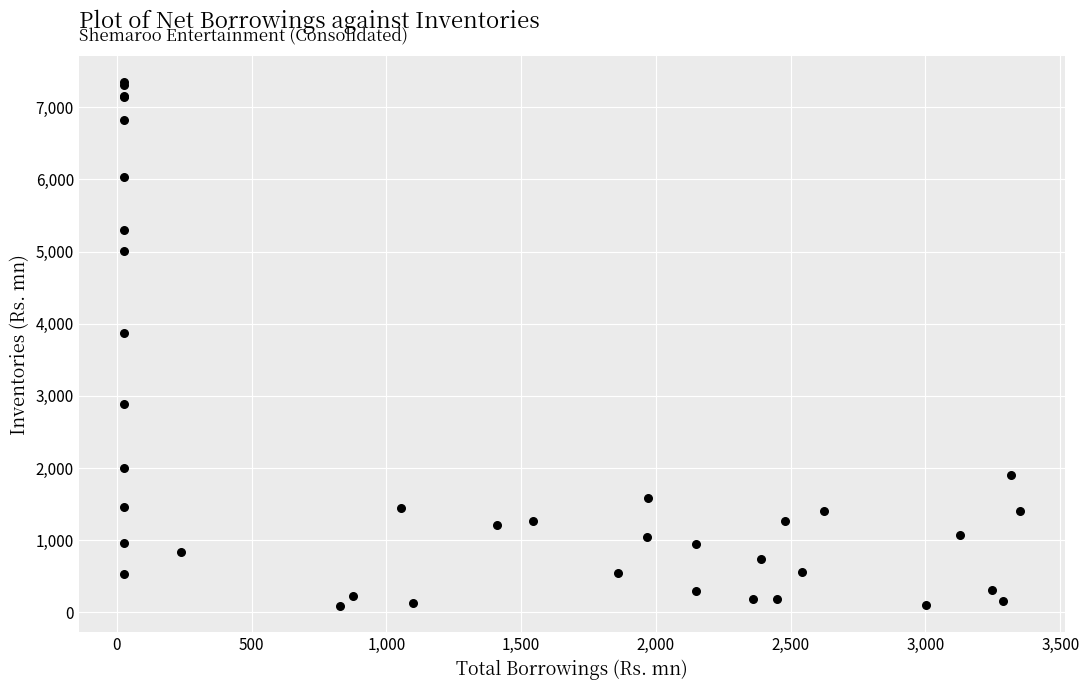

What Y value in the scatter plot is closest to 3717?

3876.4